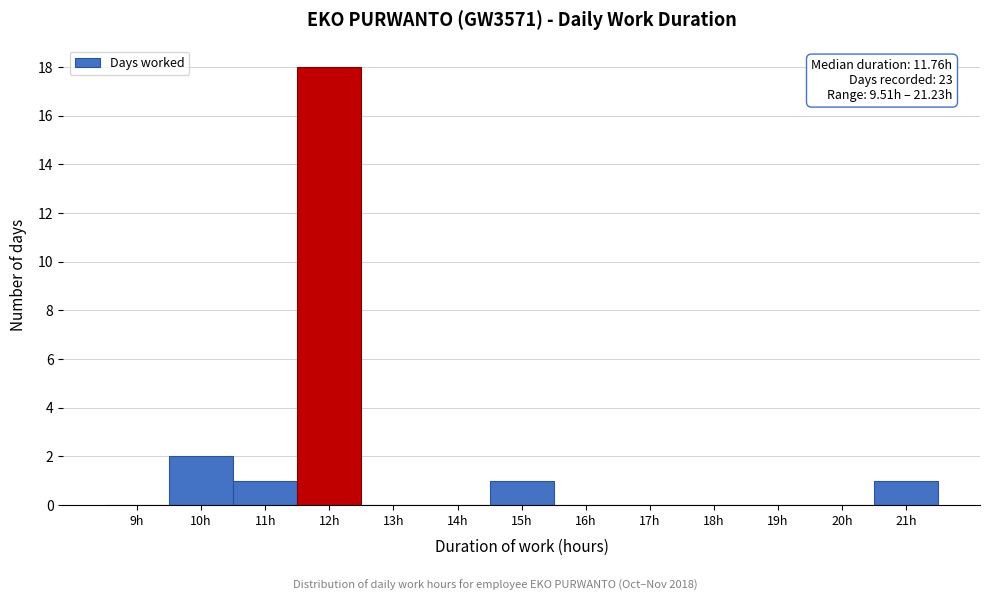

Over which range of the x-axis is the bar tallest?

11.5 to 12.5